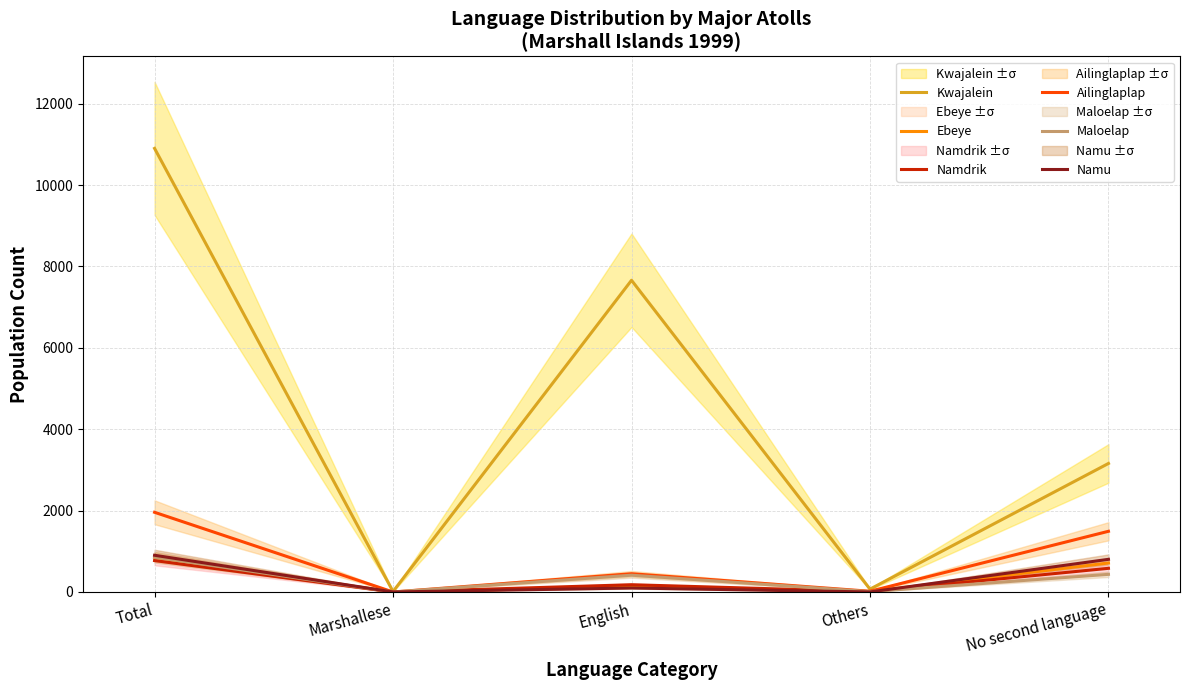

What position from the left is Marshallese?

2